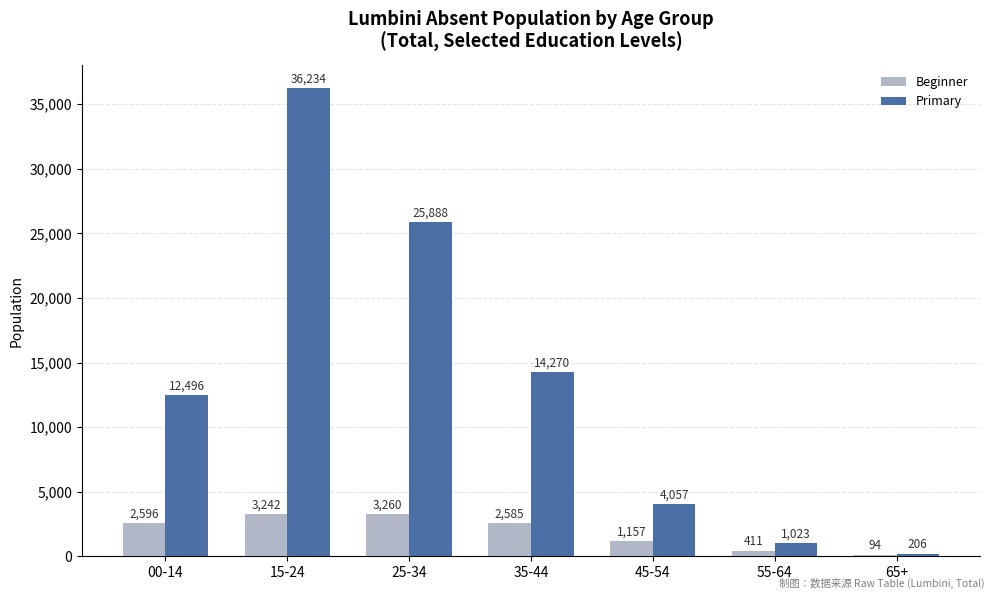

Where is Primary nearest to the value 18220?

35-44